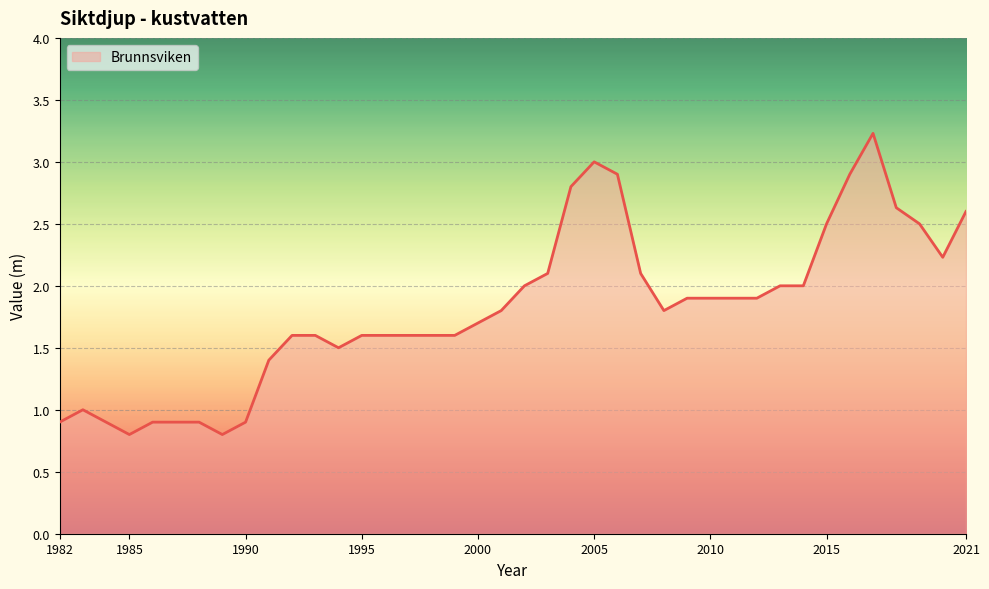

What is the greatest value displayed?

3.2